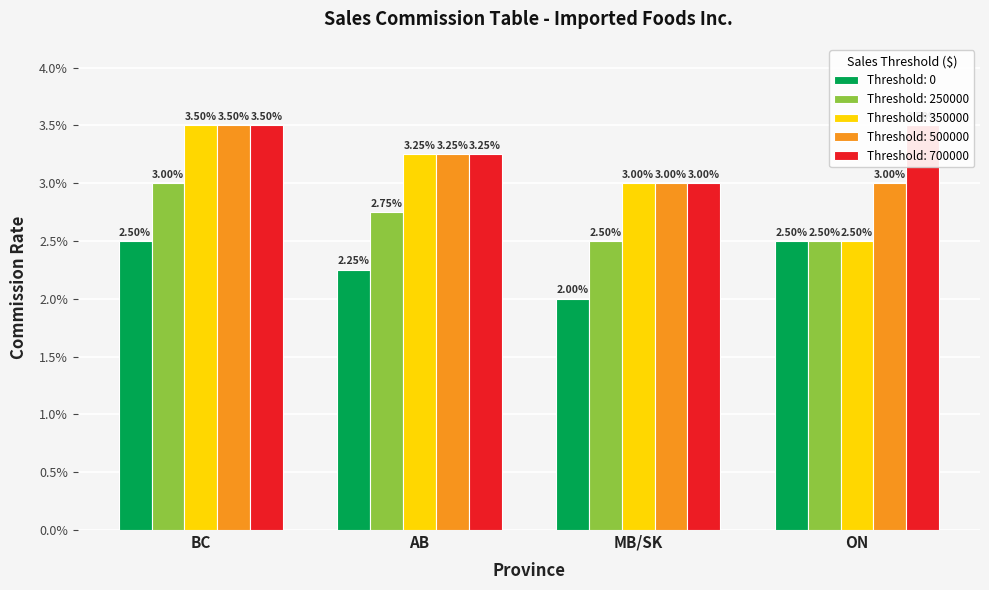

At ON, list the series in order from smallest to largest.

0, 250000, 350000, 500000, 700000